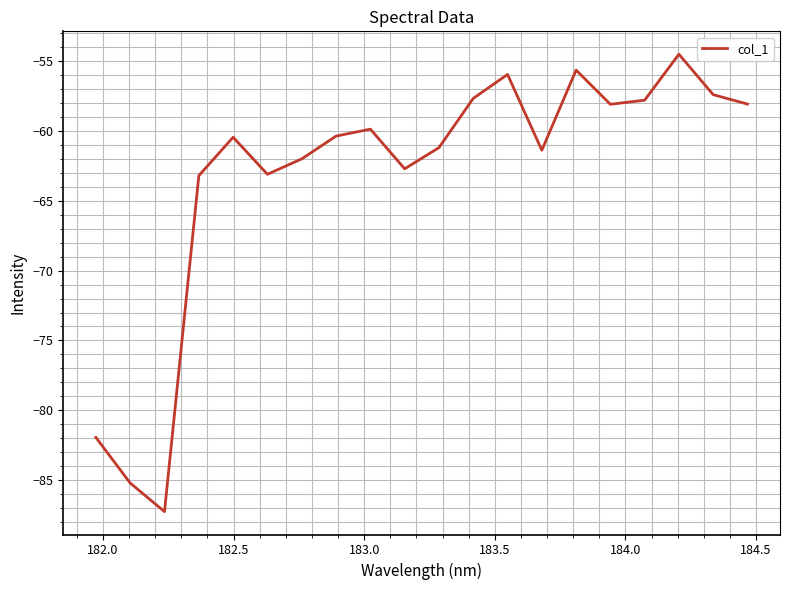

What is the minimum value shown in the chart?

-87.3